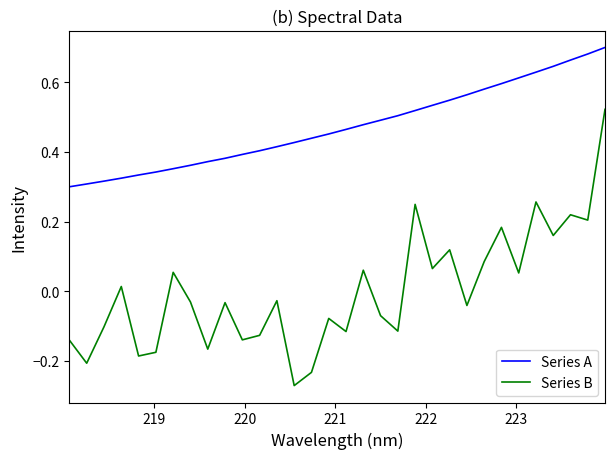

List the series in order of their peak value, lowest first.

Series B, Series A